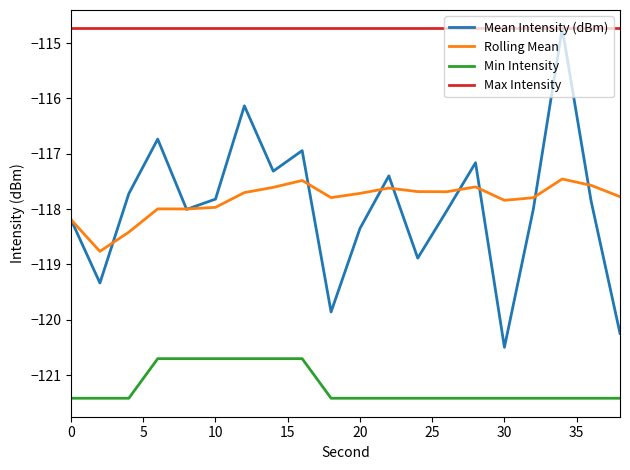

What is the maximum value for Min Intensity?

-120.7